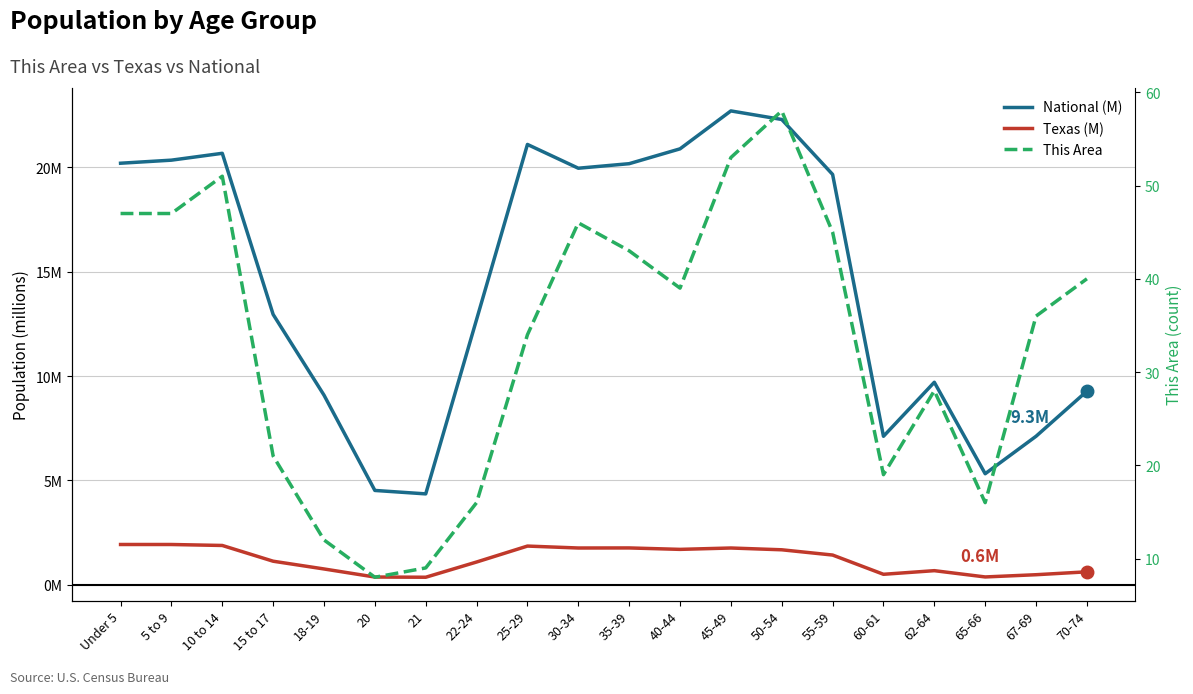

Where is the first local minimum for National (M)?

21